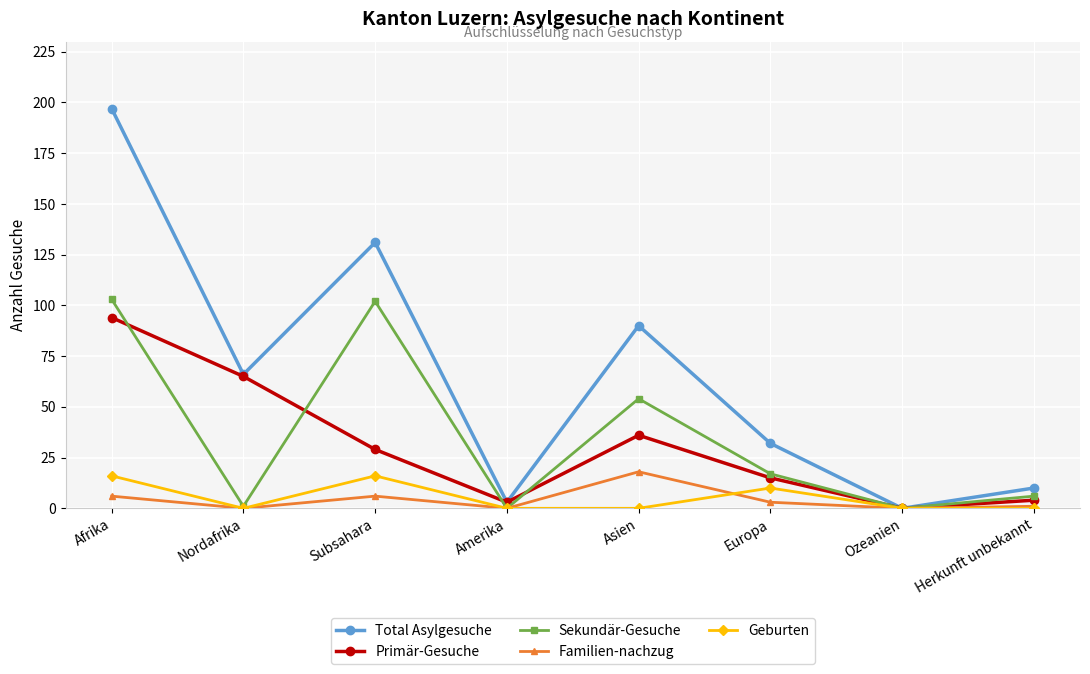

At Asien, list the series in order from largest to smallest.

Total Asylgesuche, Sekundär-Gesuche, Primär-Gesuche, Familien-nachzug, Geburten